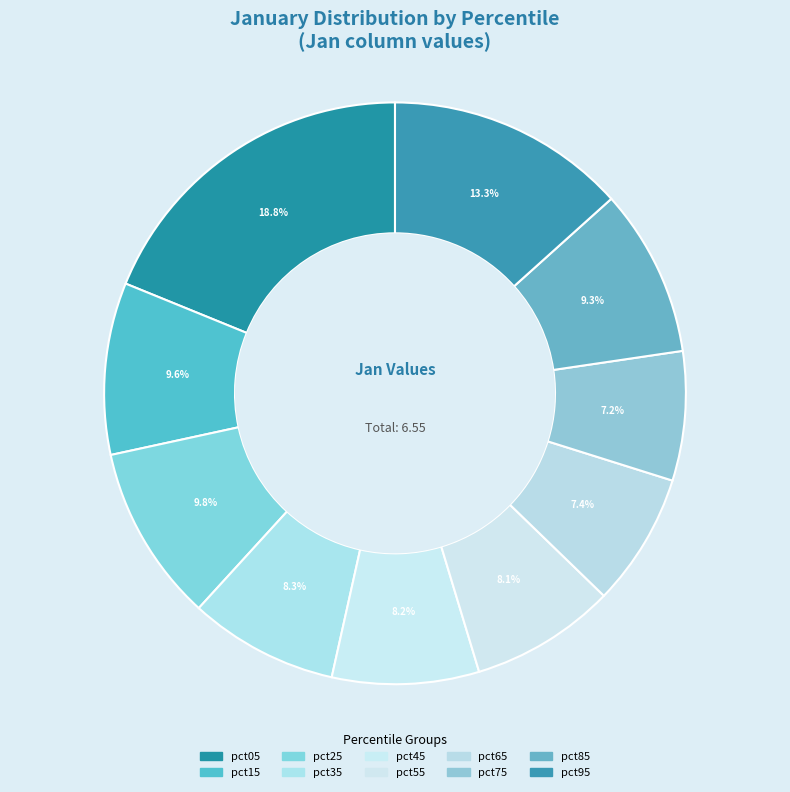

Which slice is the smallest?

pct75